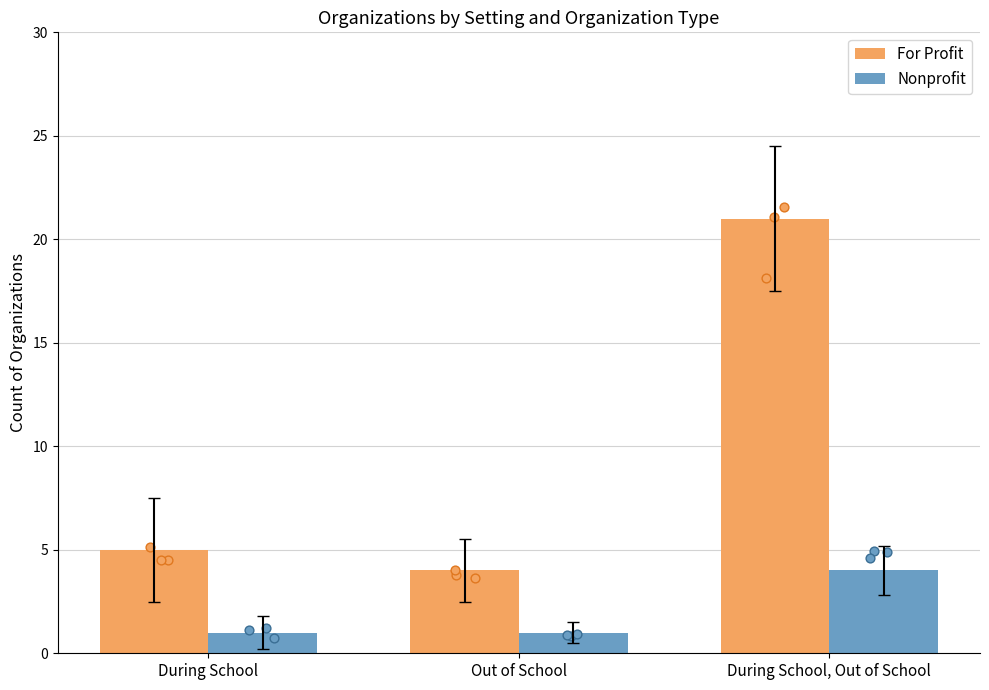

Which series contains the lowest Y value?

Nonprofit